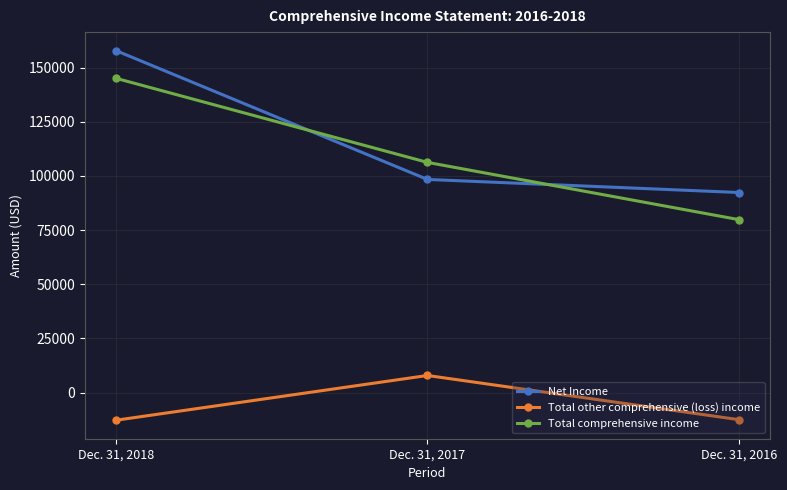

How many distinct data groups are displayed?

3